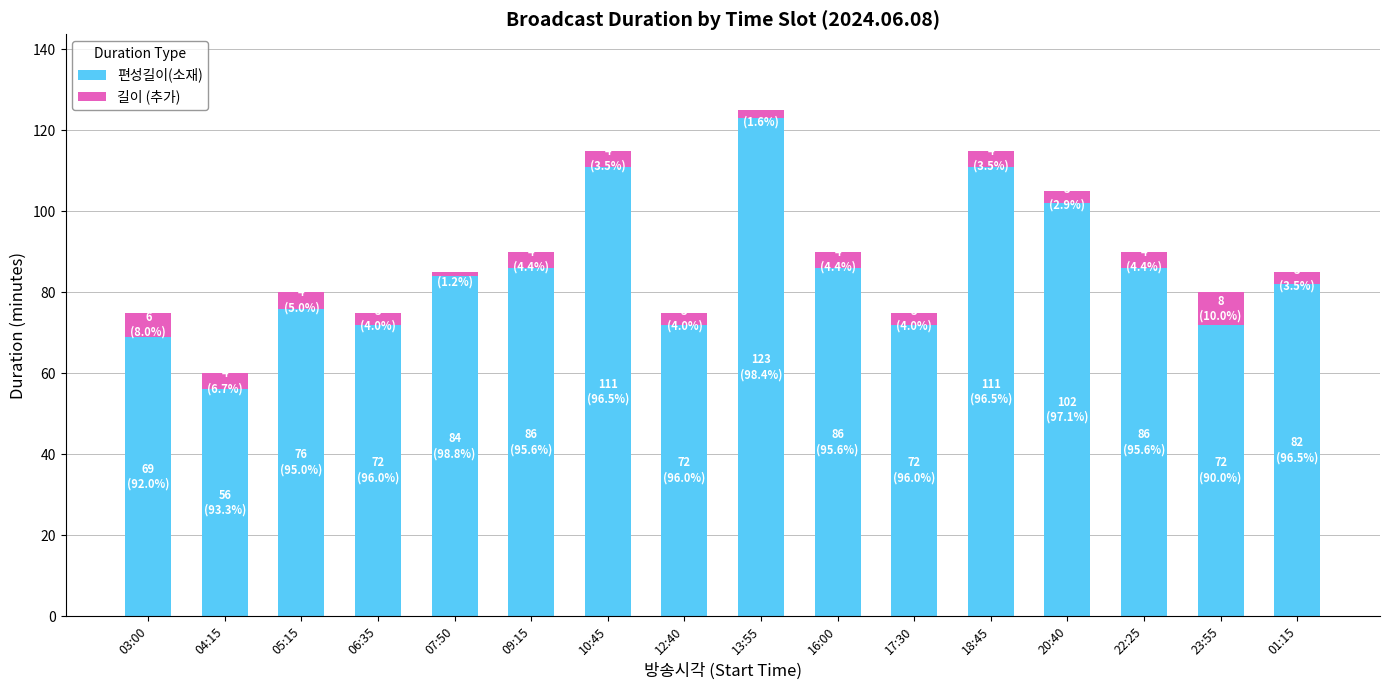

True or false: 편성길이(소재) has a value of 116 at 01:15.

False